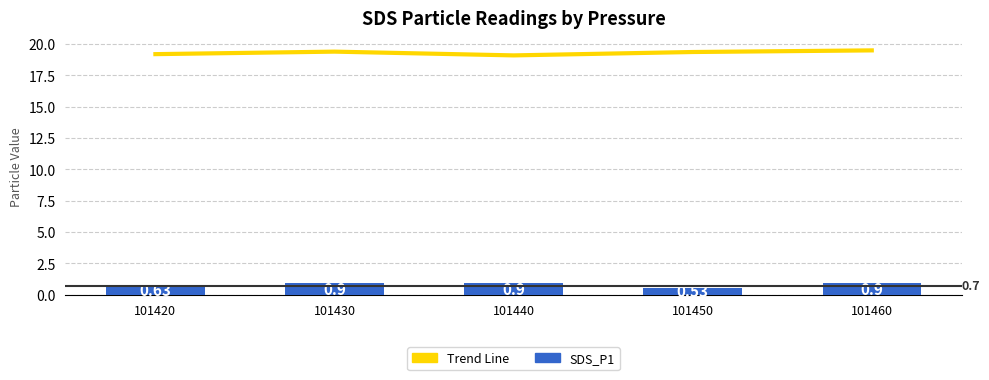

What is the total value across all series at 101460?

20.4